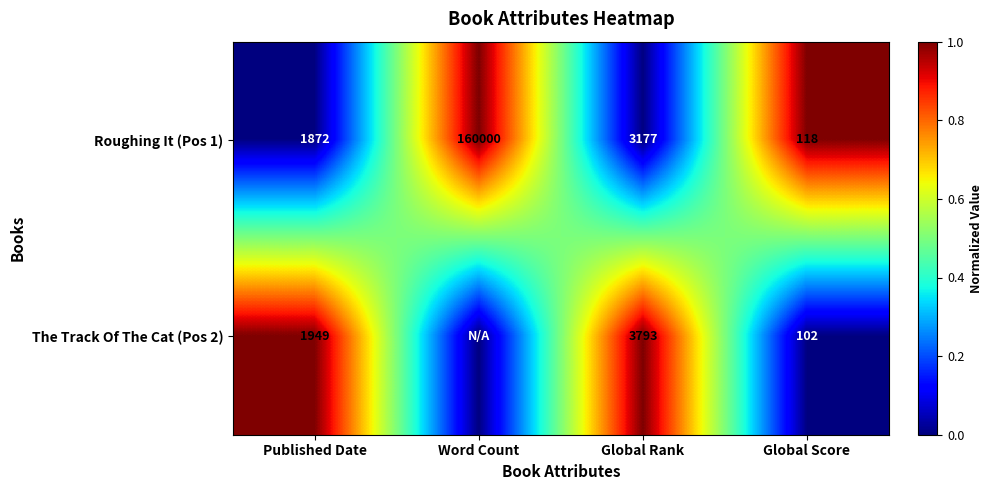

What is the sum of all Roughing It (Pos 1) values?

165167